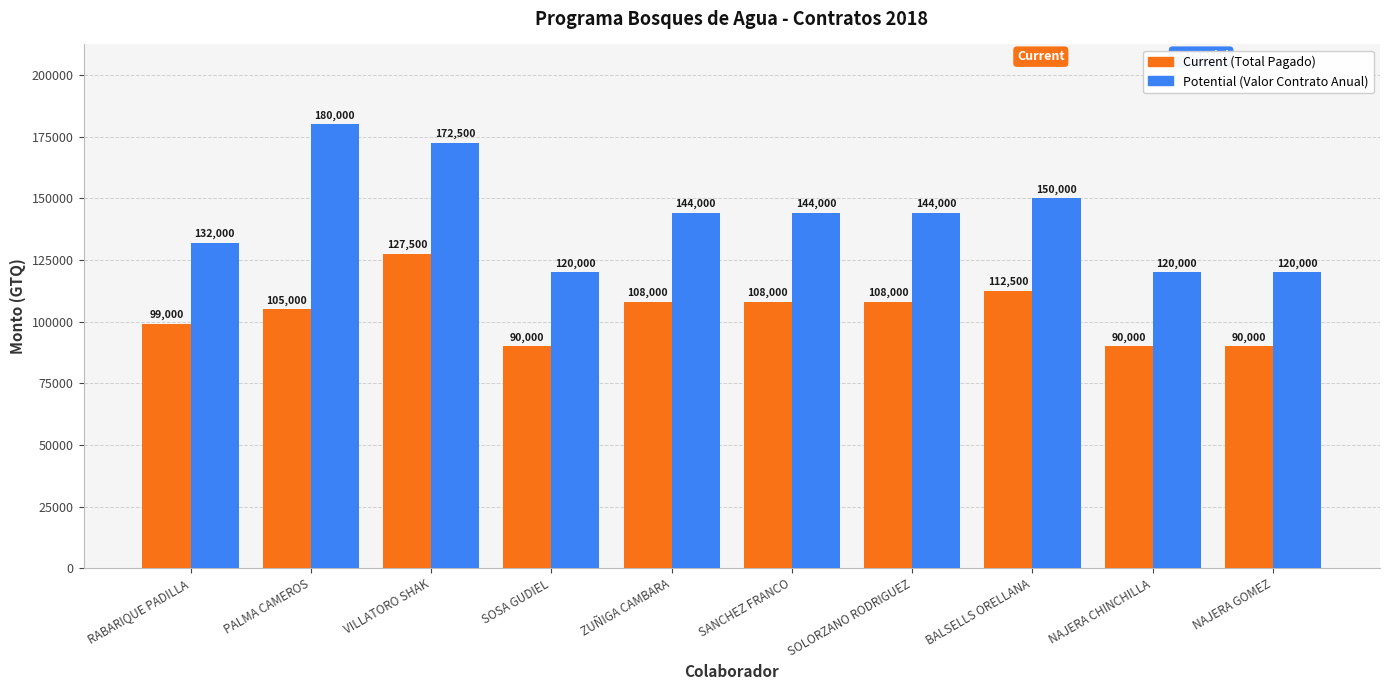

What is the total value across all series at RABARIQUE PADILLA?

231000